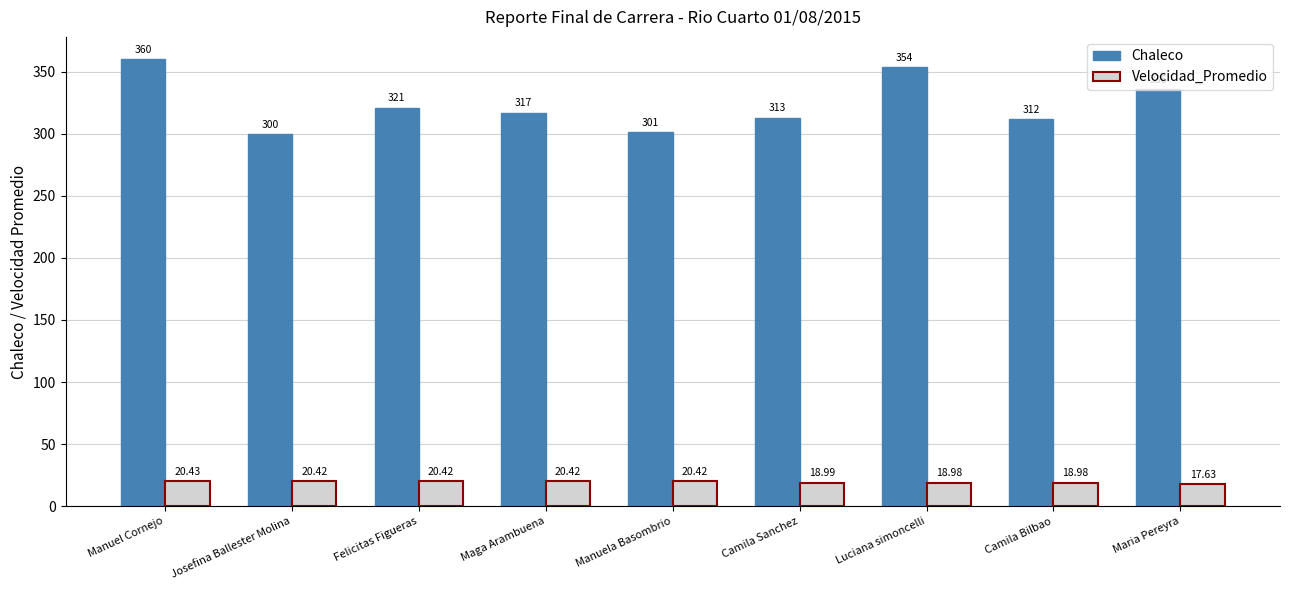

At Camila Sanchez, list the series in order from largest to smallest.

Chaleco, Velocidad_Promedio